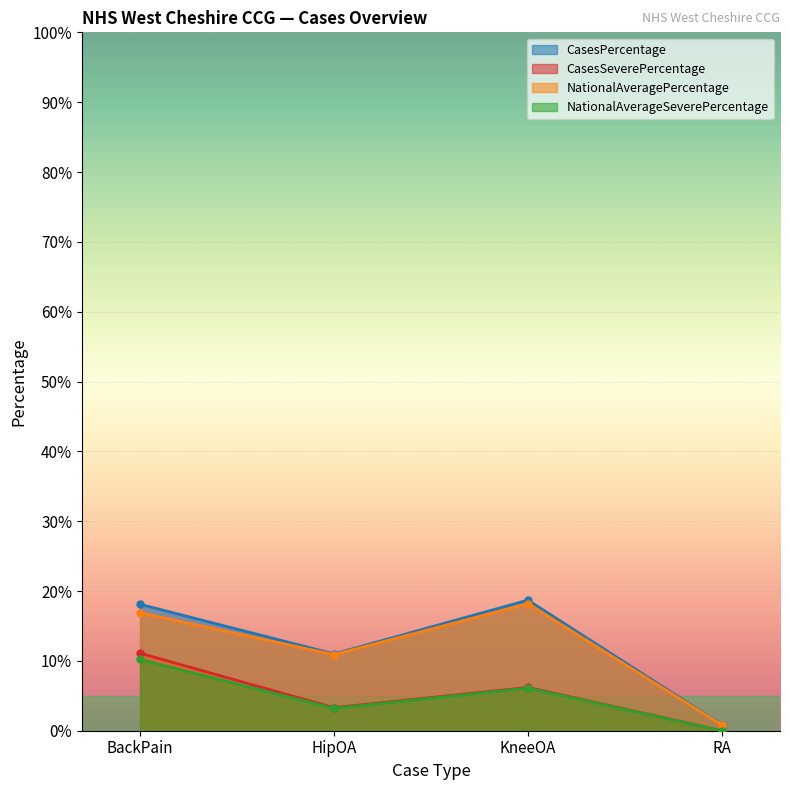

True or false: CasesSeverePercentage and CasesPercentage intersect in this chart.

False